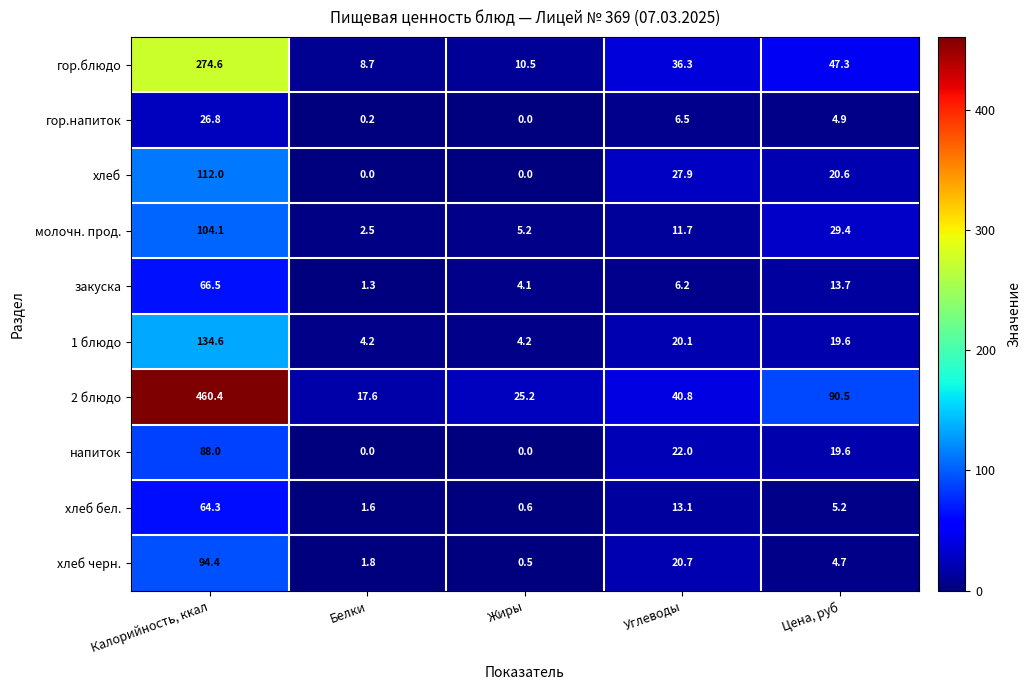

What is the difference between the highest and lowest values at Цена, руб?

85.8